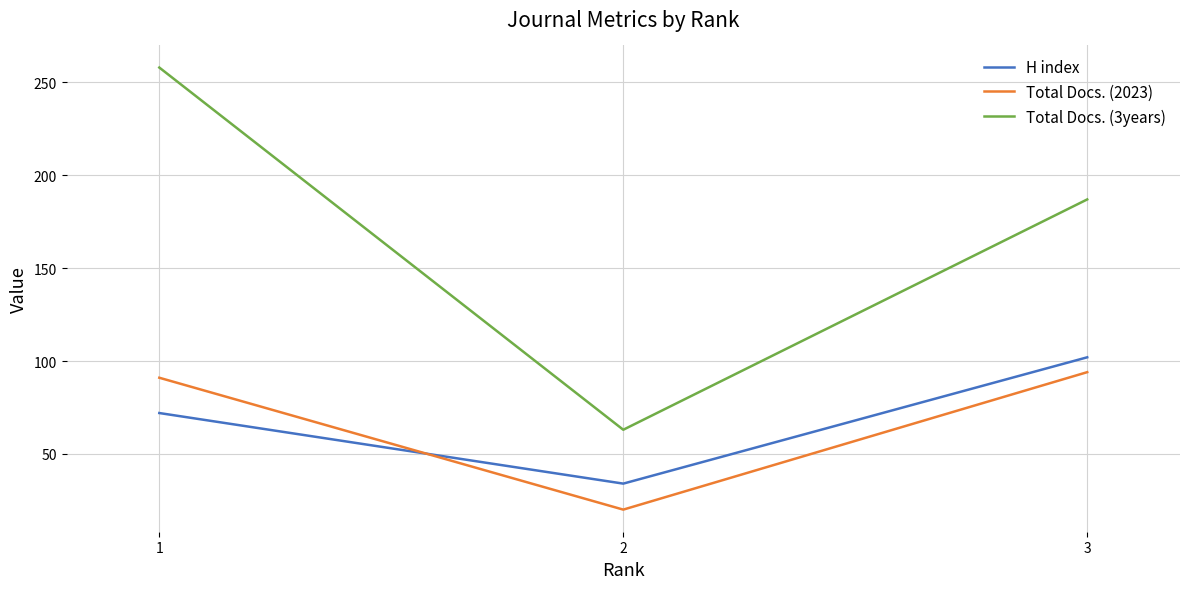

How many categories are shown in the chart?

3